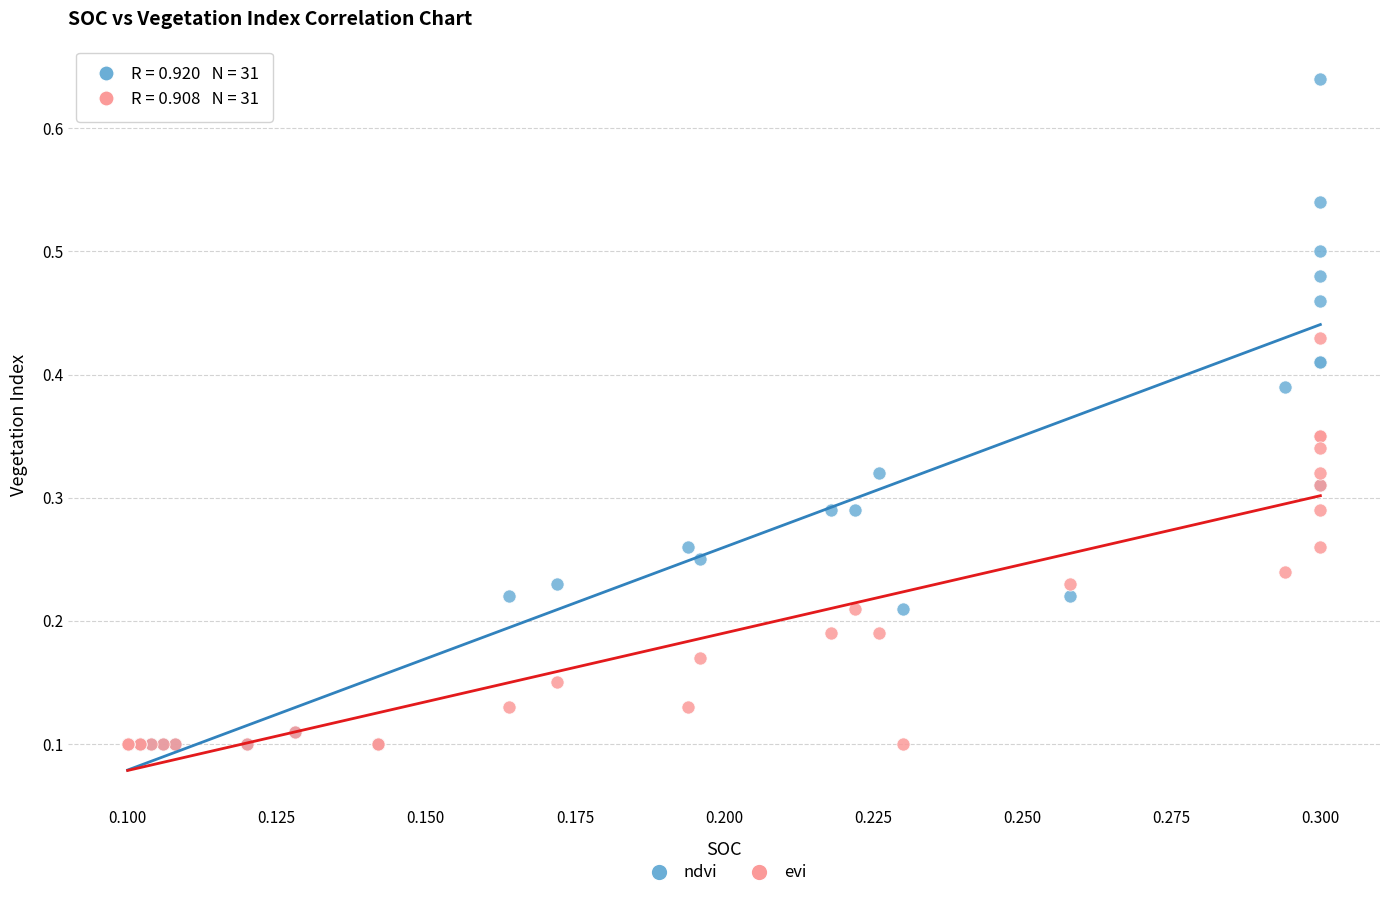

What are all the series names shown in the legend?

ndvi, evi